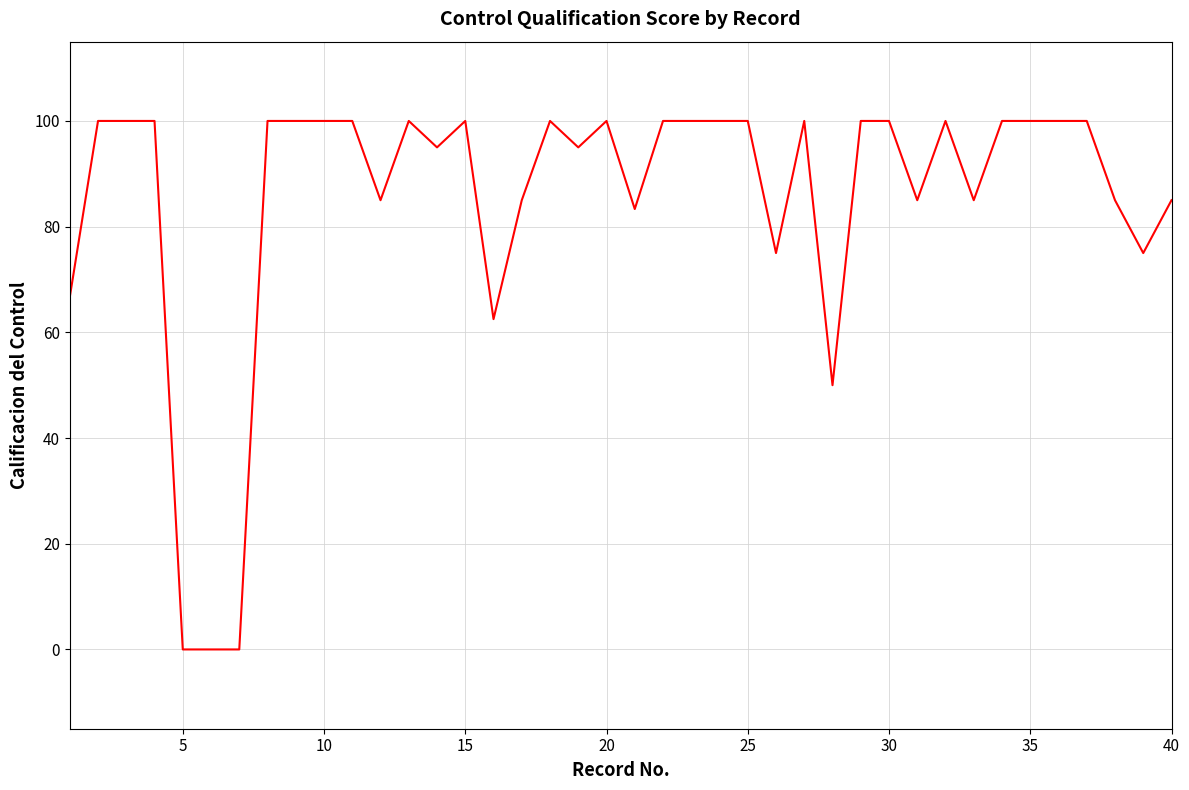

What is the difference between the maximum and minimum values?

100.0